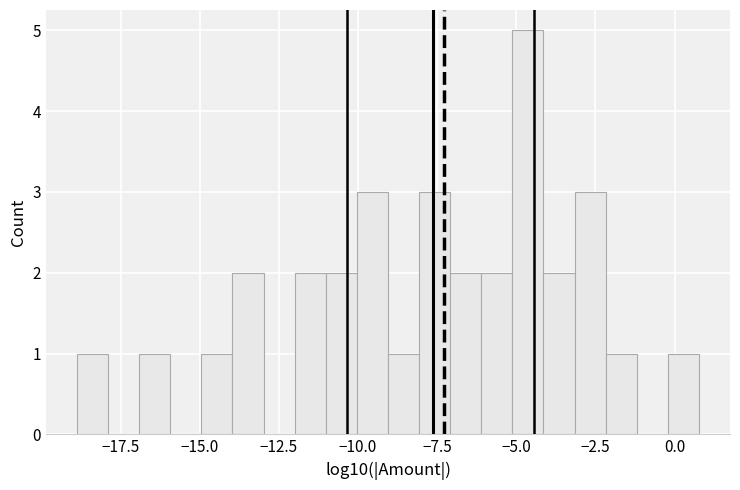

Read against the x-axis, roughly where is the centre of the tallest bar?

-4.5